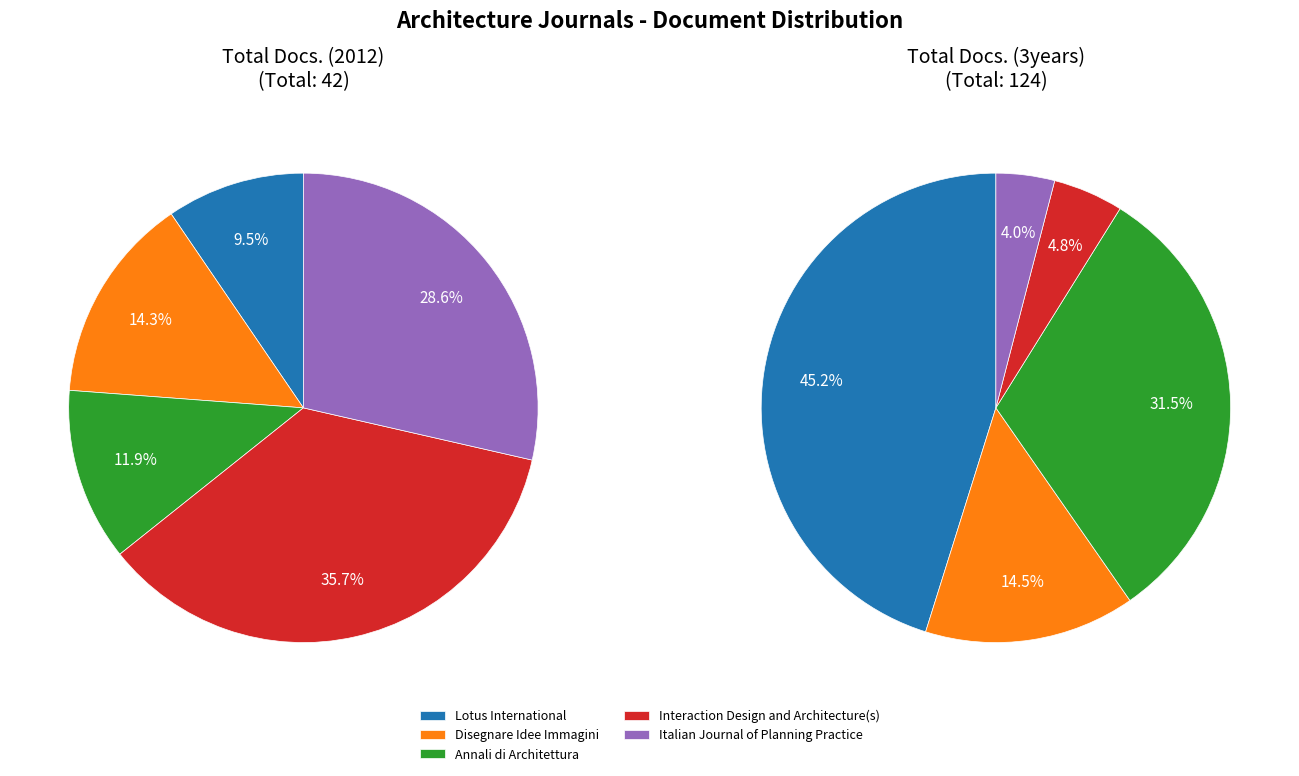

Which slice is the largest?

Lotus International